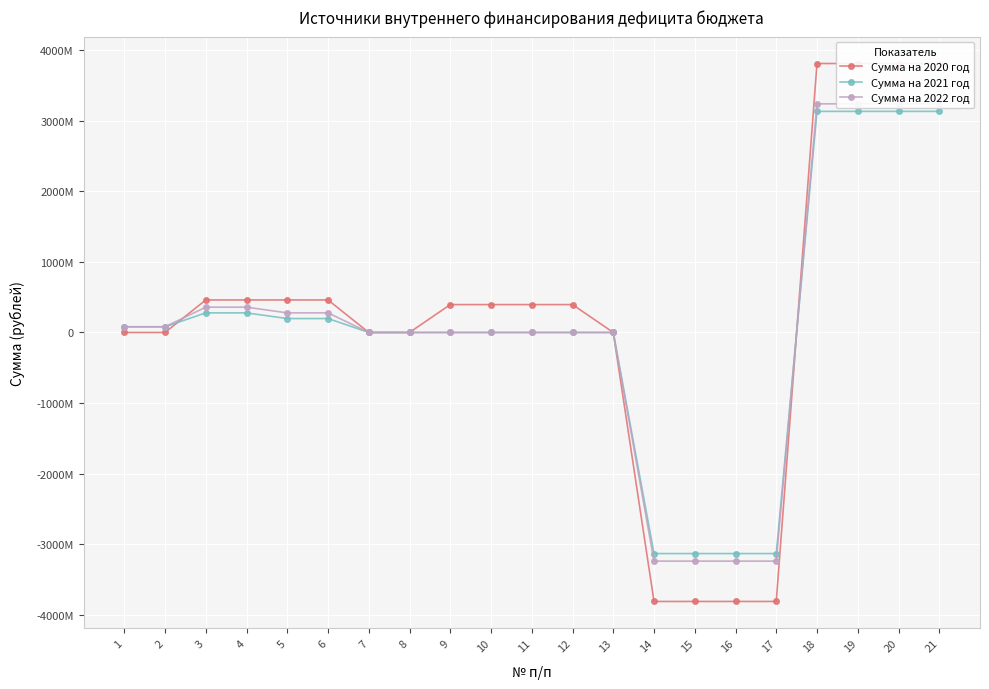

Is it true that Сумма на 2021 год equals -2513823410.5 at 9?

False